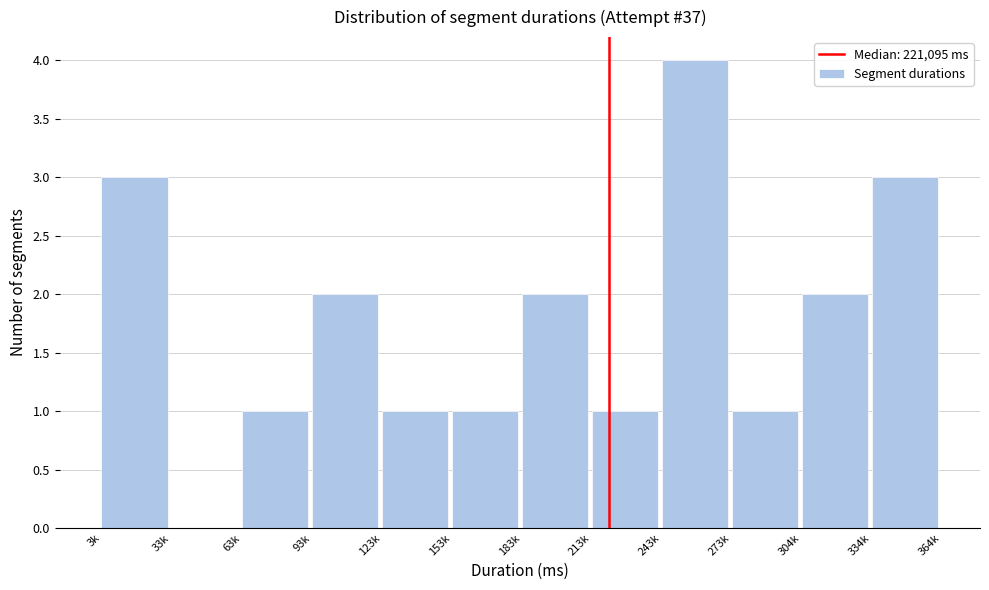

Reading left to right, list all the values displayed in this chart.

3k=3	33k=0	63k=1	93k=2	123k=1	153k=1	183k=2	213k=1	243k=4	273k=1	304k=2	334k=3